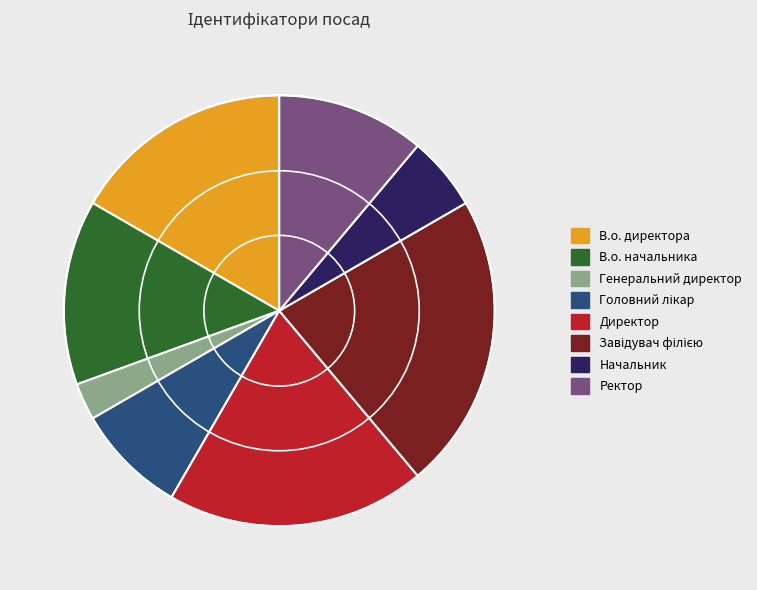

Which slice is the smallest?

Генеральний директор